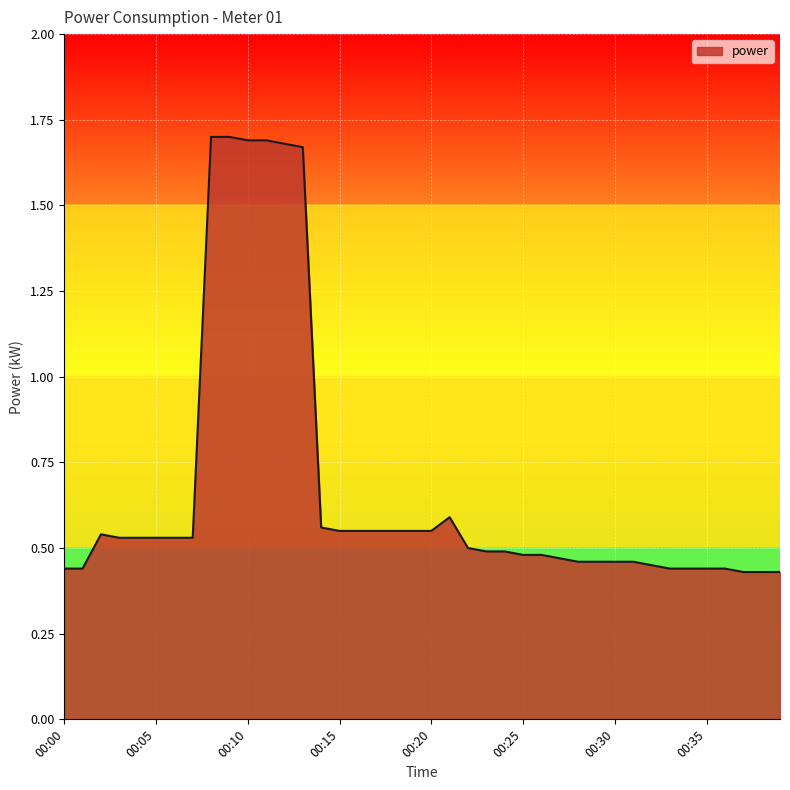

What is the sum of all values?

26.9